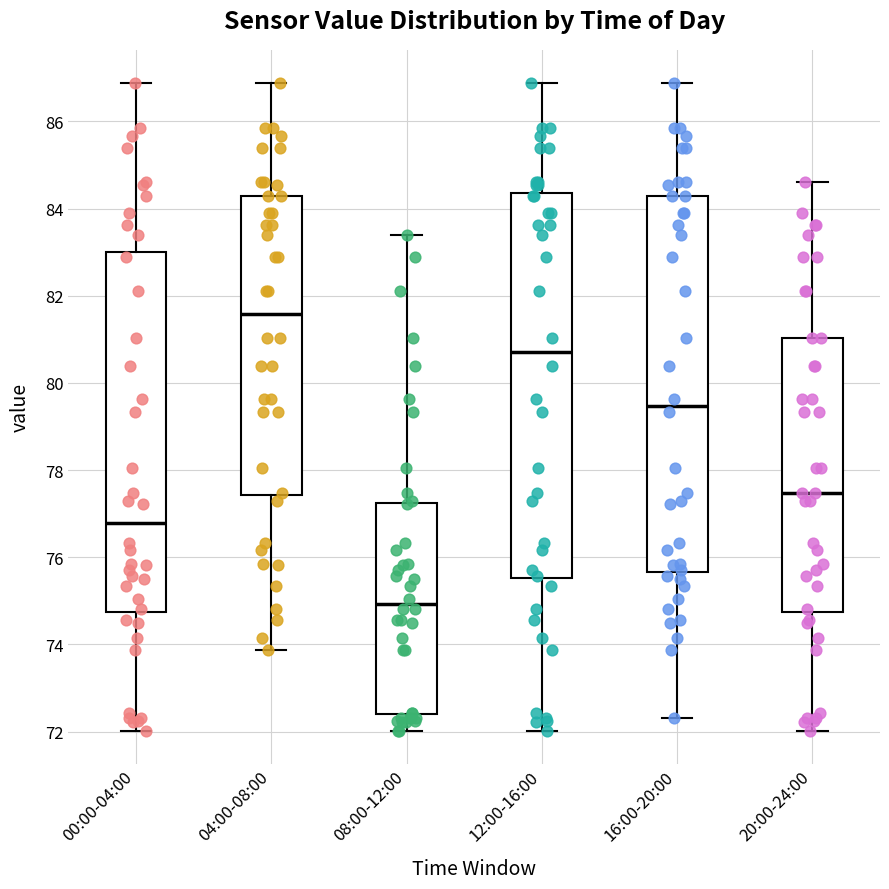

Reading left to right, transcribe this box plot: for each box, give where its median line is, the range the box spans, and where its two whiskers end, as read against the y-axis. The values are not printed on the chart, so give them approximately, as read against the axis.

00:00-04:00: median 76.8, box 74.8 to 83.0, whiskers 72.0 to 86.8
04:00-08:00: median 81.6, box 77.4 to 84.4, whiskers 73.8 to 86.8
08:00-12:00: median 75.0, box 72.4 to 77.2, whiskers 72.0 to 83.4
12:00-16:00: median 80.8, box 75.6 to 84.4, whiskers 72.0 to 86.8
16:00-20:00: median 79.4, box 75.6 to 84.4, whiskers 72.4 to 86.8
20:00-24:00: median 77.4, box 74.8 to 81.0, whiskers 72.0 to 84.6